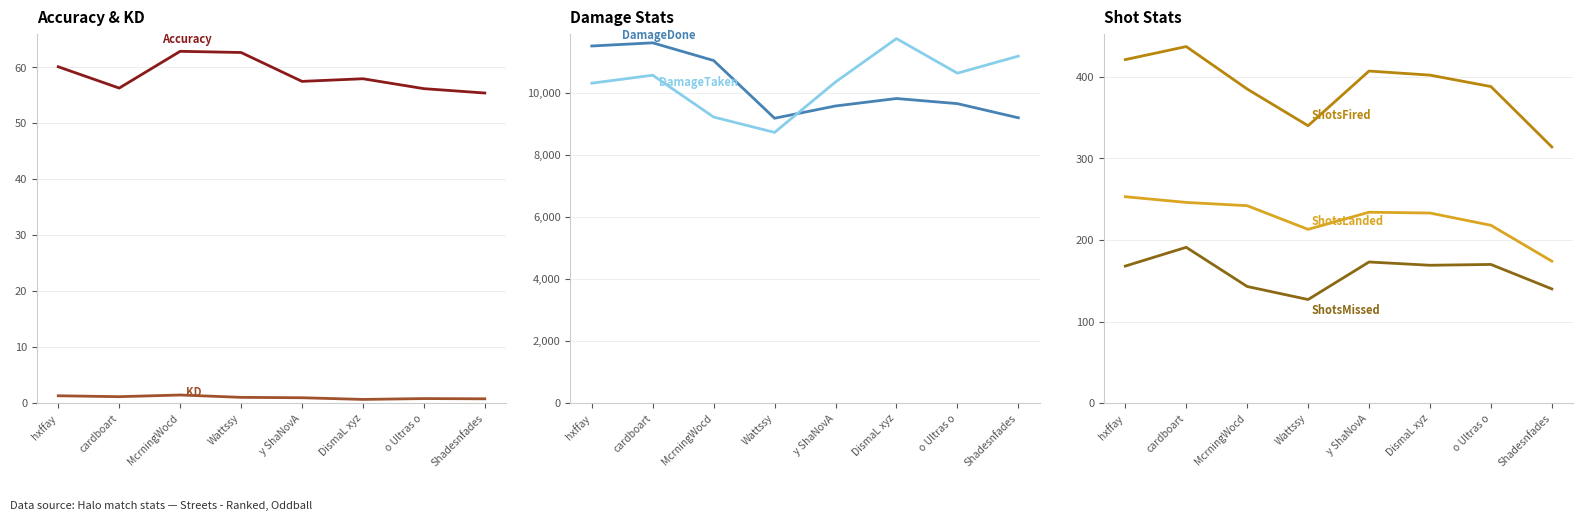

True or false: KD and Accuracy intersect in this chart.

False